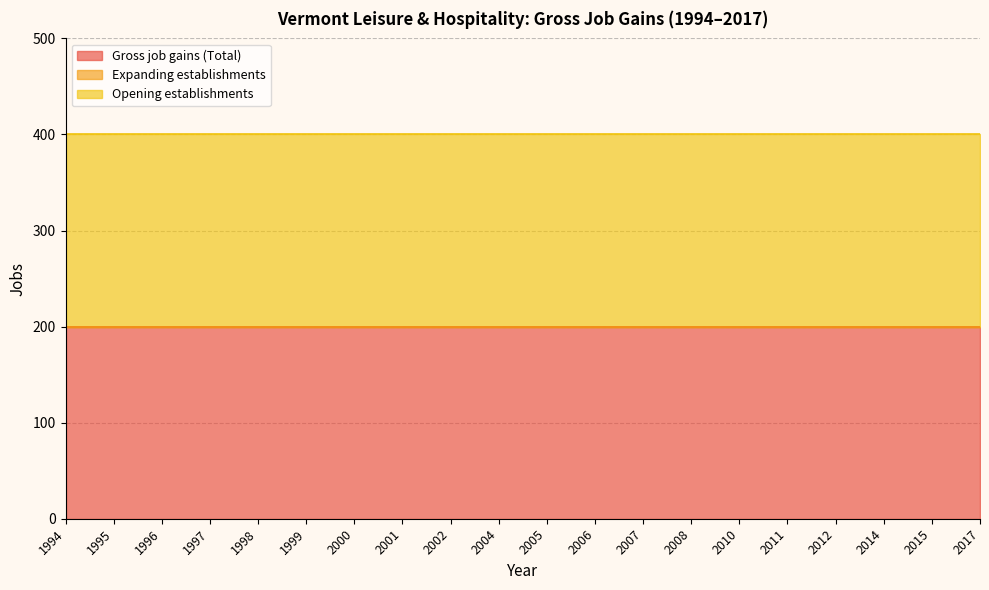

What value does the Opening establishments series have at 2017?

200